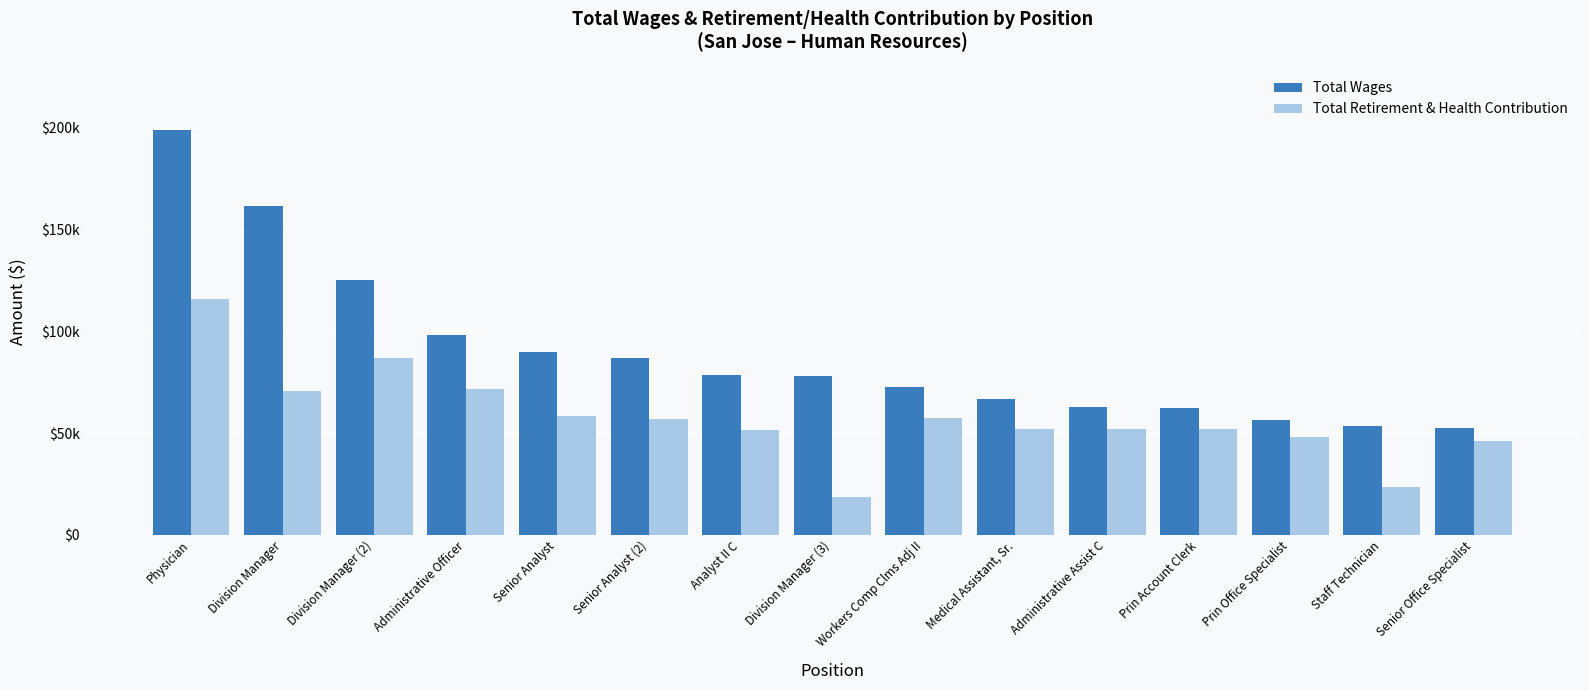

Read the Total Retirement & Health Contribution value at Staff Technician.

23514